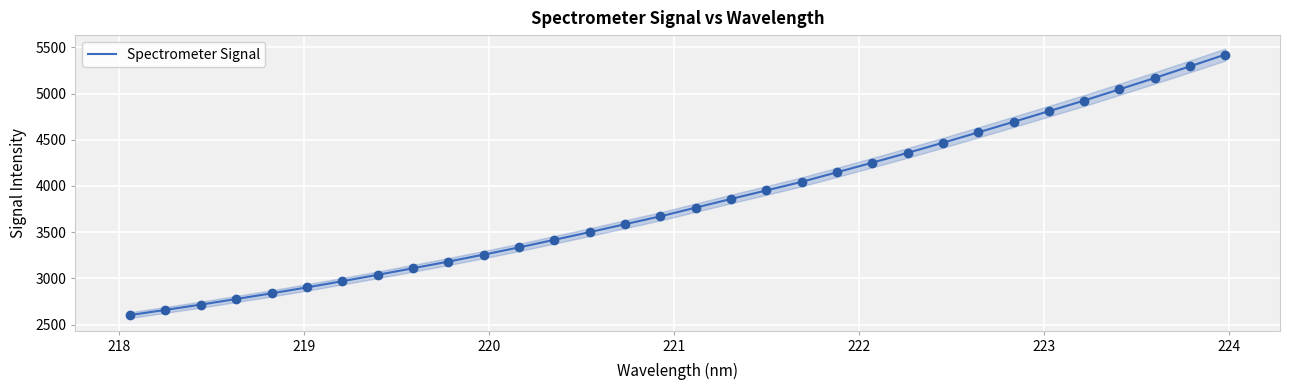

What is the maximum value for Spectrometer Signal?

5421.8